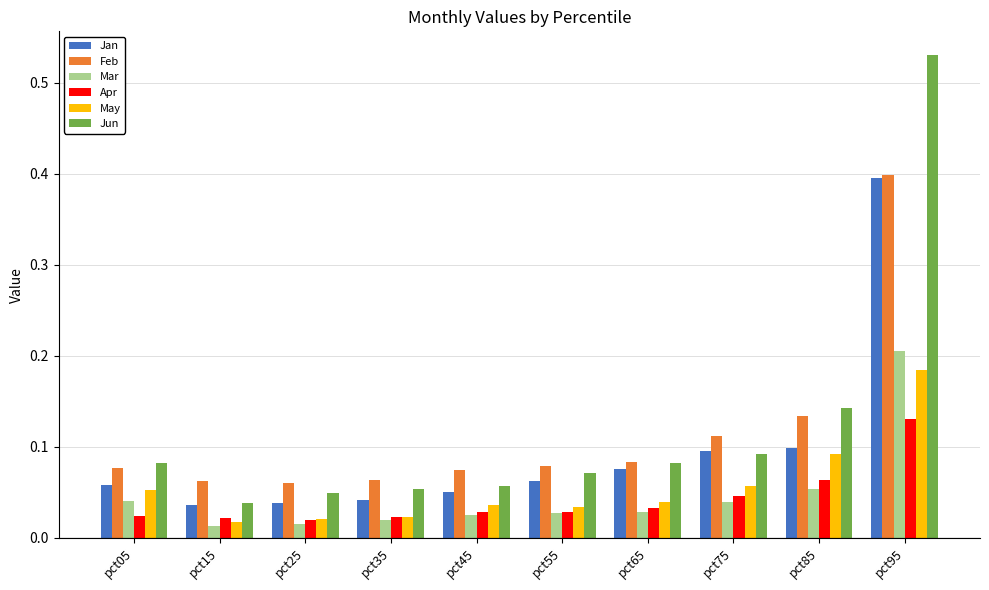

How many bars are there in total?

60